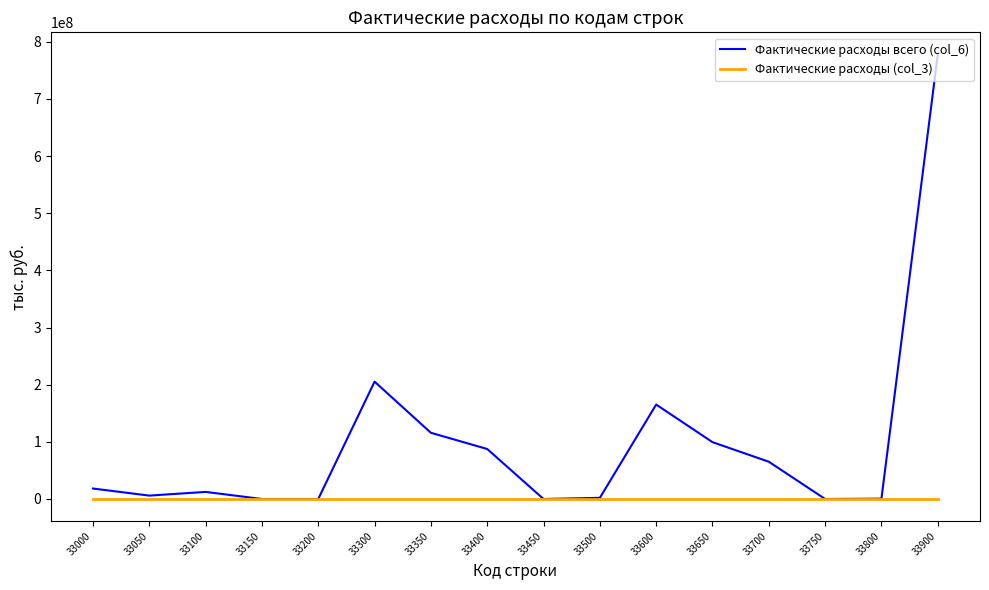

Rank the series by their average value, from highest to lowest.

Фактические расходы всего (col_6), Фактические расходы (col_3)